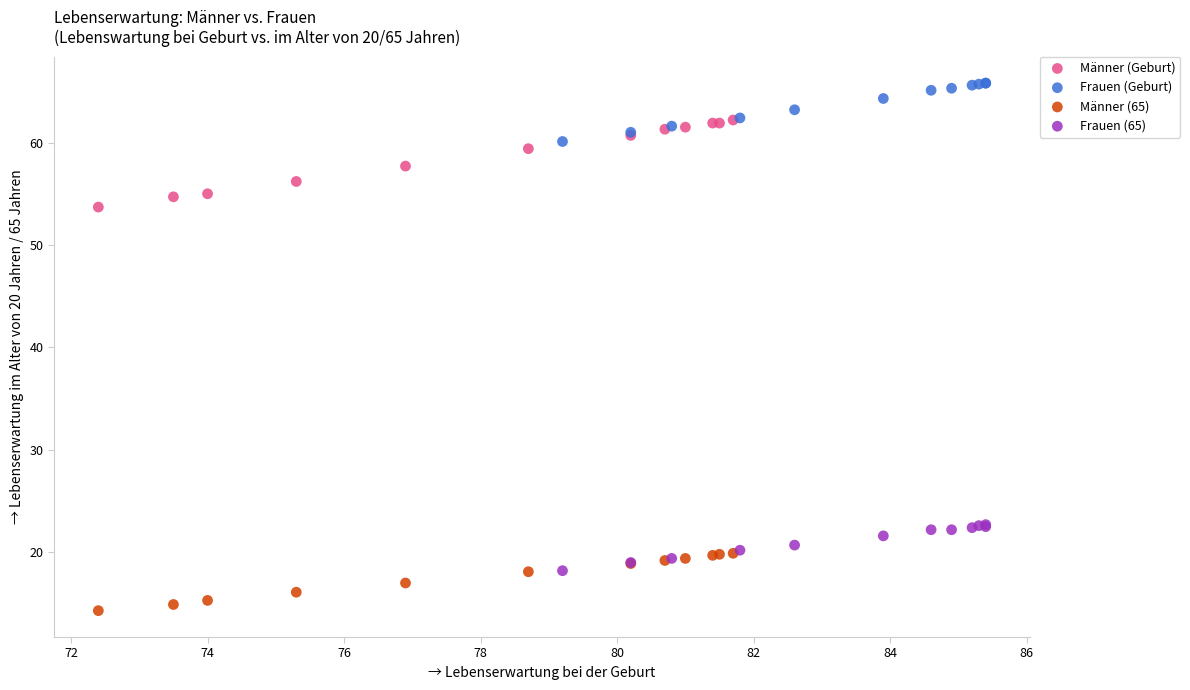

Which series has the widest spread of Y values?

Männer (Geburt)